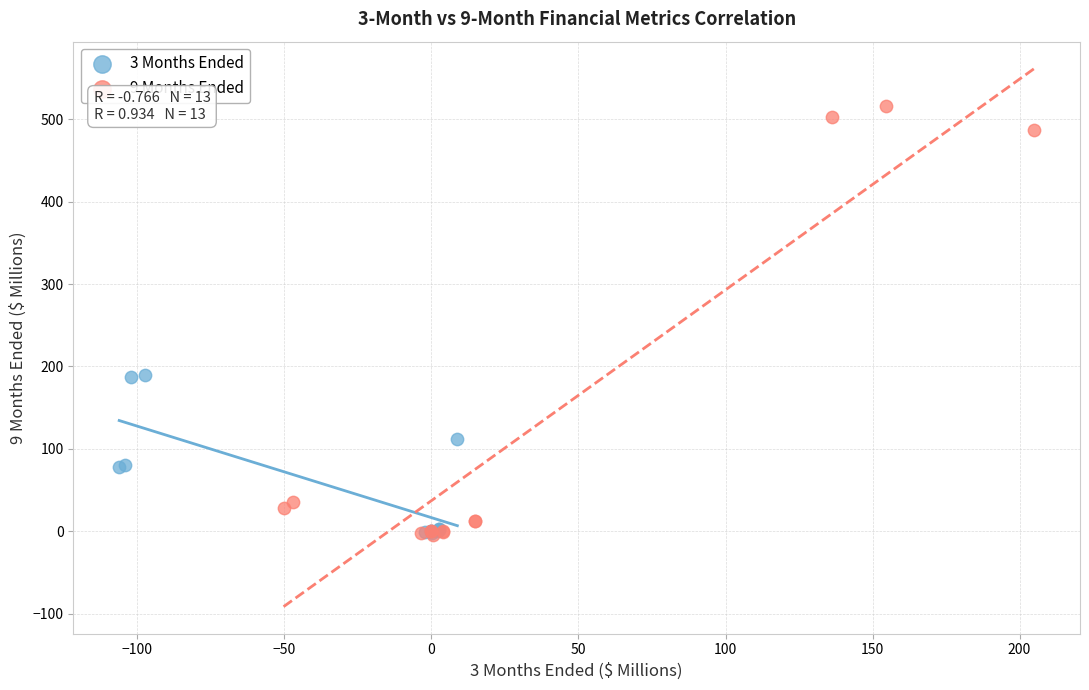

Which series has the largest Y range (max minus min)?

9 Months Ended